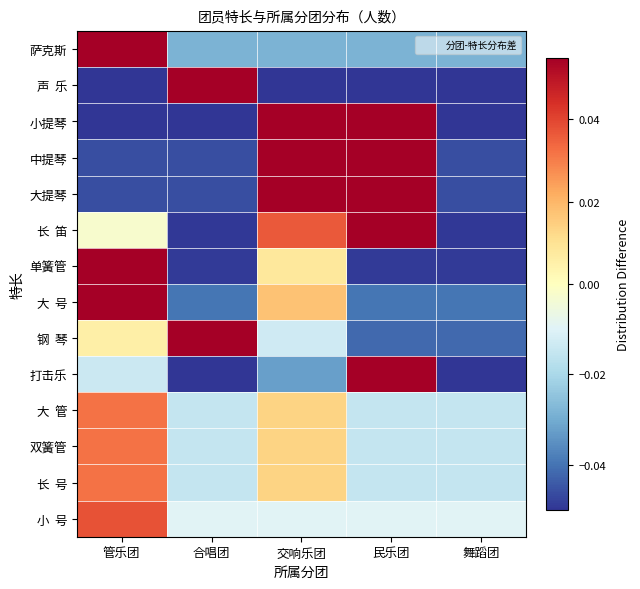

At which category does the chart reach its peak across all series?

合唱团